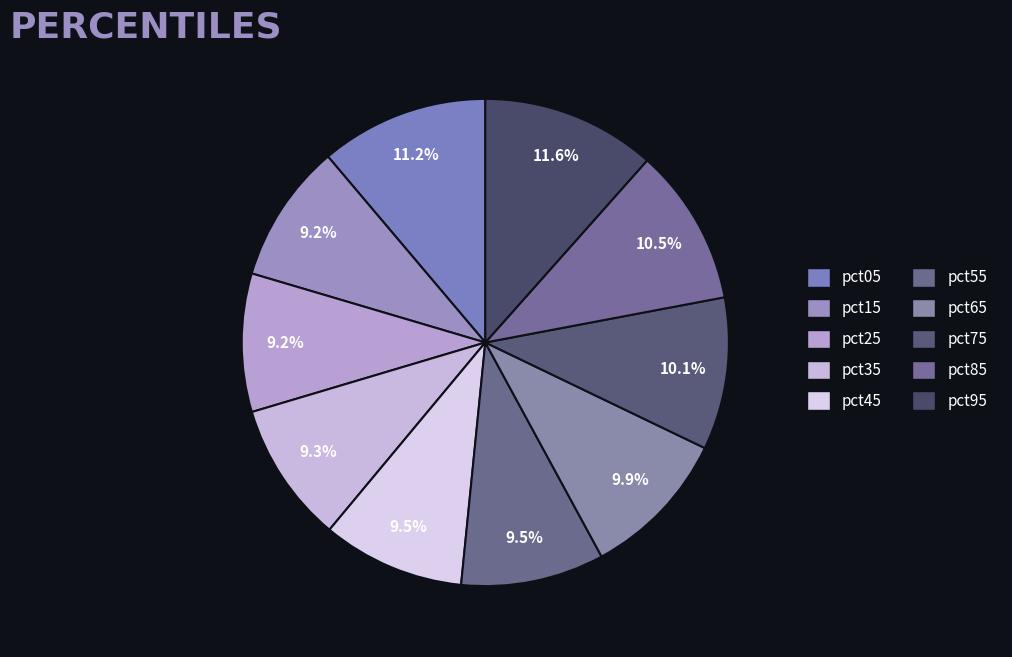

How many segments does this pie chart have?

10